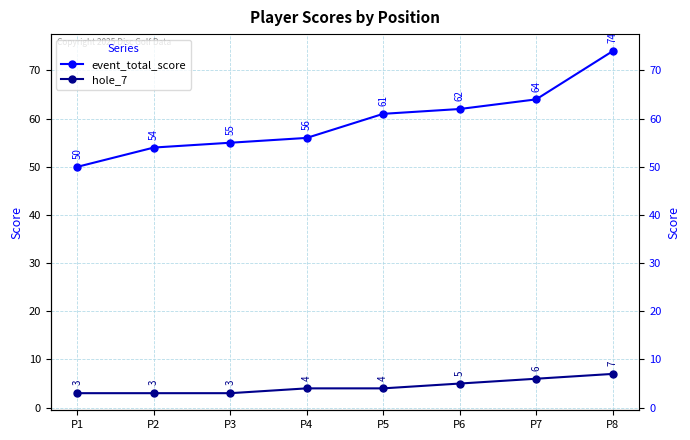

Reading right to left, list all the values displayed in this chart.

event_total_score: P8=74	P7=64	P6=62	P5=61	P4=56	P3=55	P2=54	P1=50
hole_7: P8=7	P7=6	P6=5	P5=4	P4=4	P3=3	P2=3	P1=3